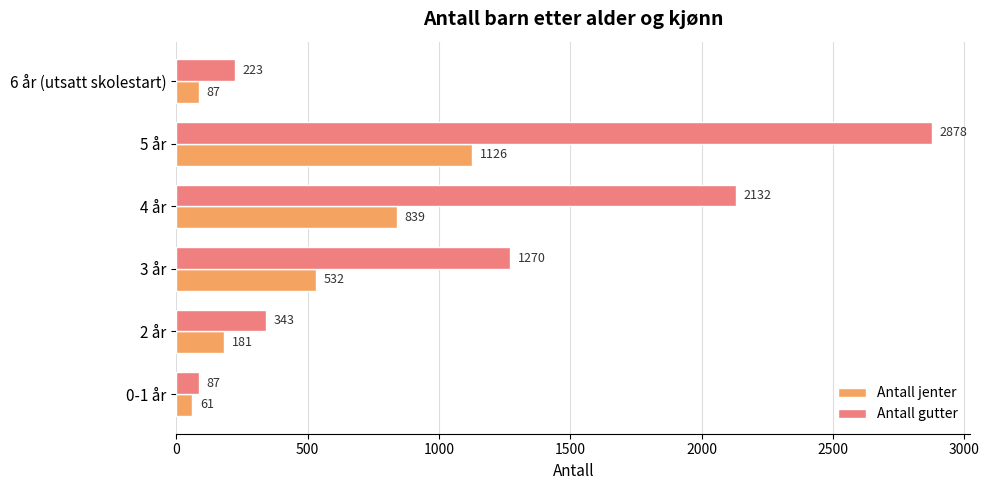

Which series has the widest spread of values?

Antall gutter